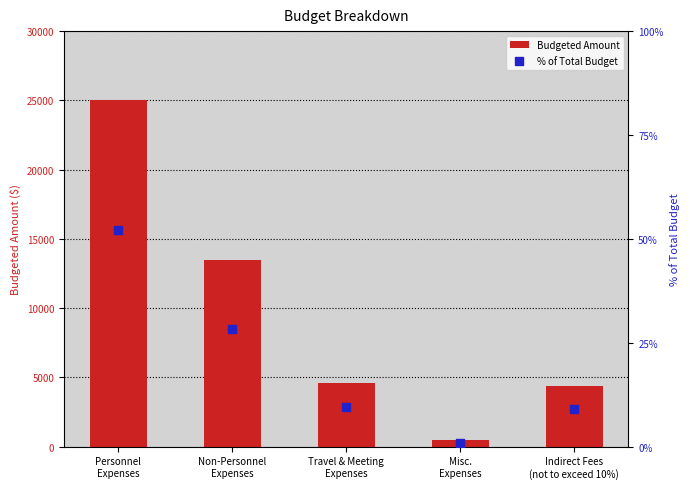

Which series has the largest total across all categories?

Budgeted Amount